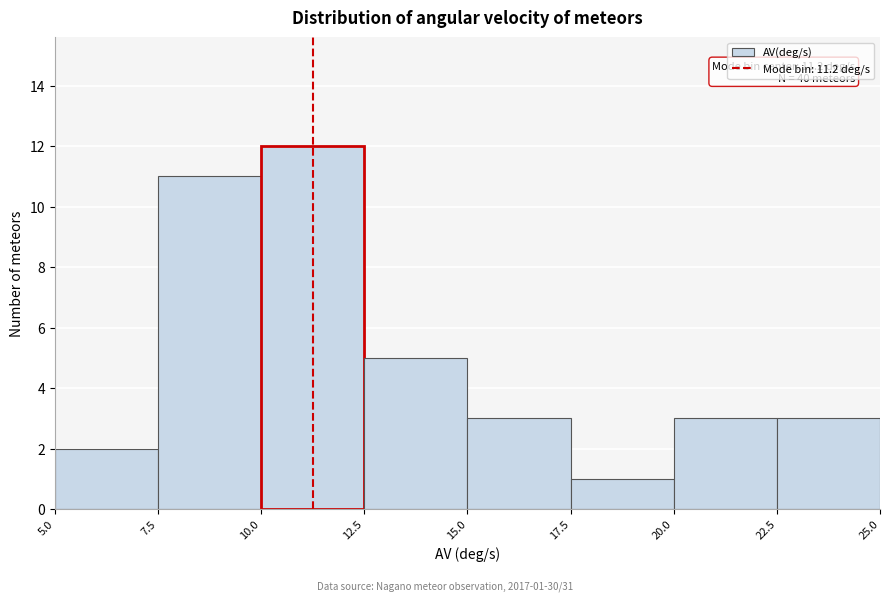

Which range on the x-axis has the tallest bar?

10.0 to 12.5